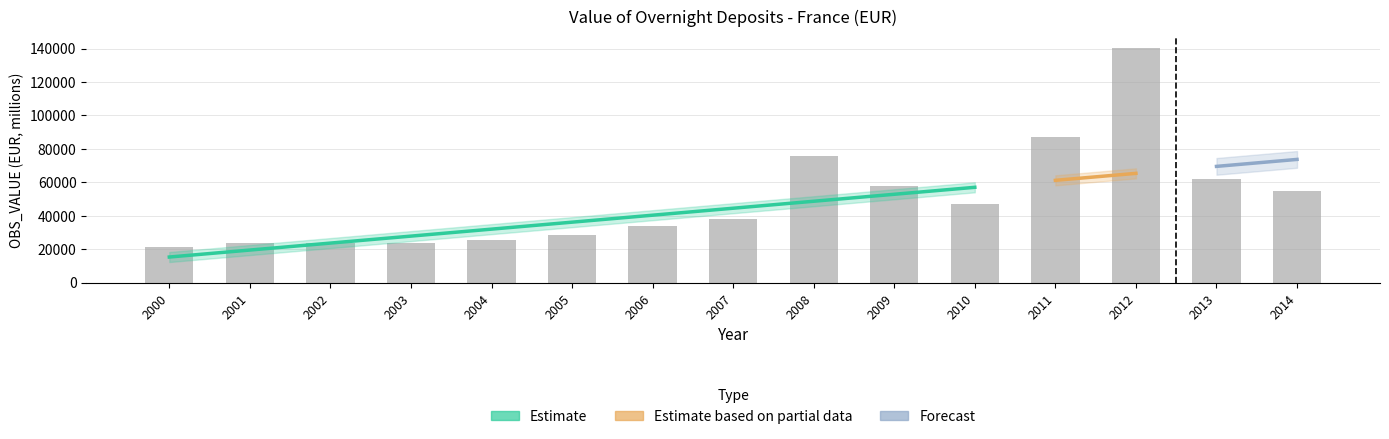

What is the sum of all values?

740689.7